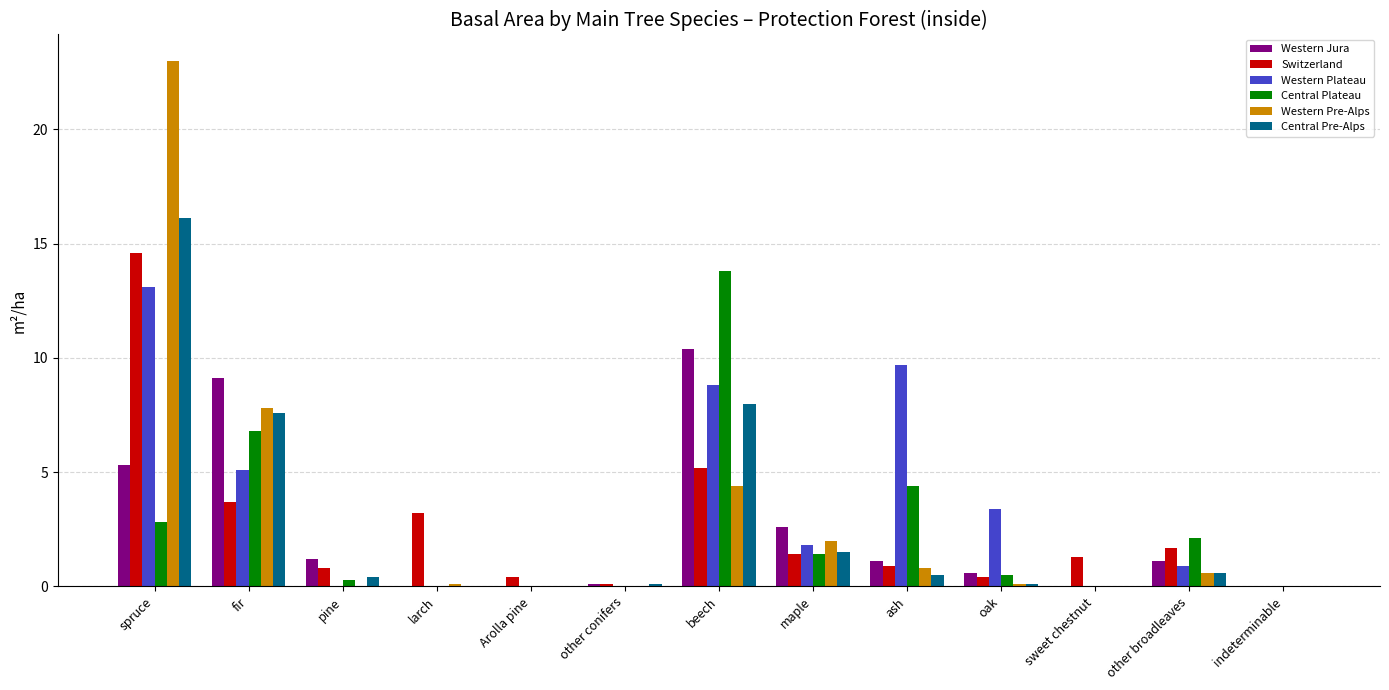

Which series changed the most between Arolla pine and beech?

Central Plateau